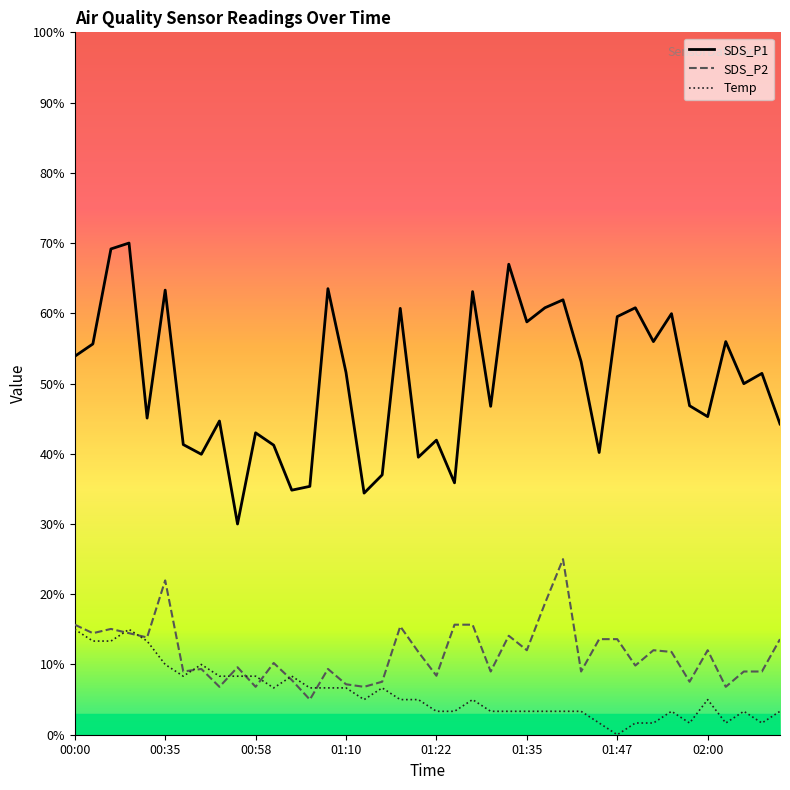

In Temp, how many points are higher than both neighbors (excluding endpoints)?

8